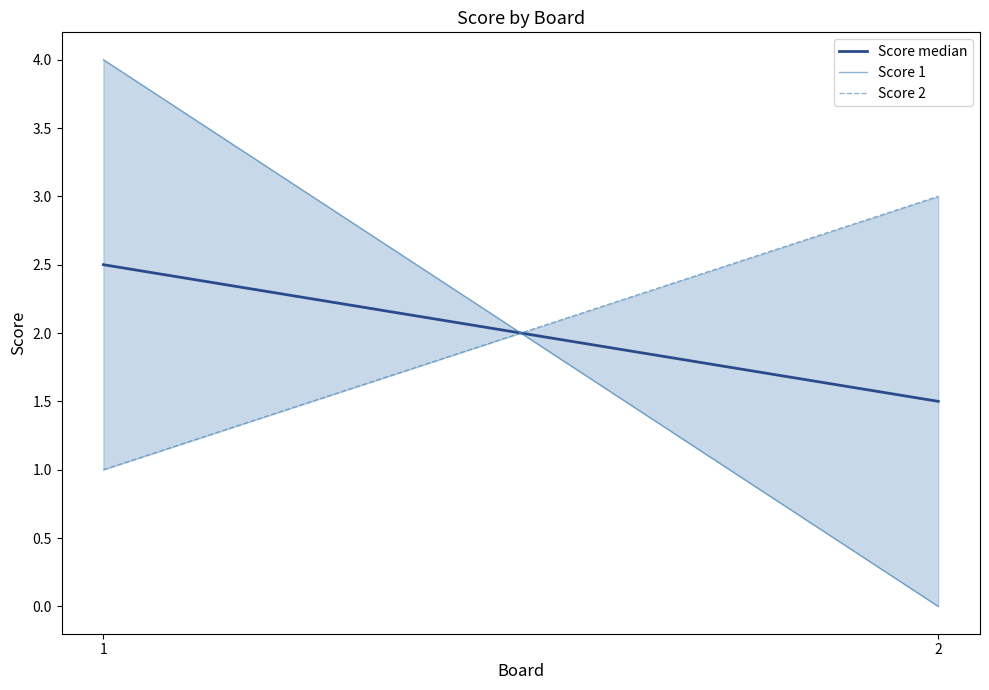

What is the sum of all Score 2 values?

4.0